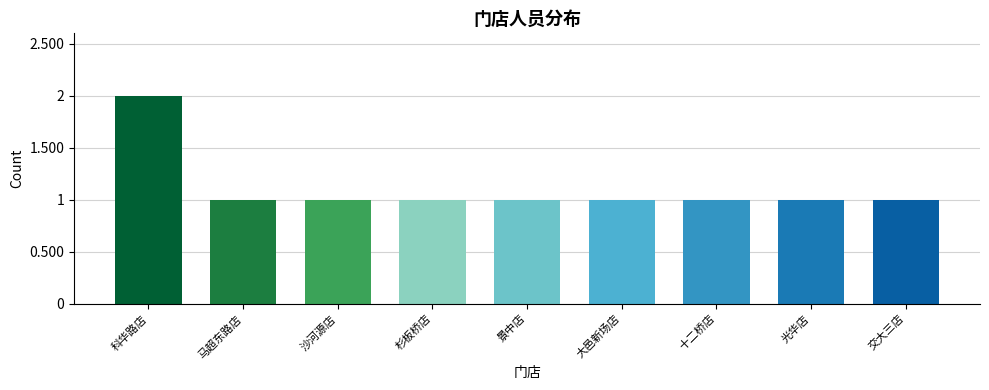

What is the sum of all values?

10